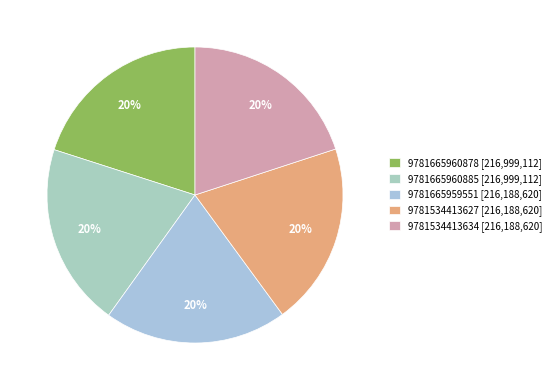

What is the change in value from 9781665960885 to 9781534413634?

-810492